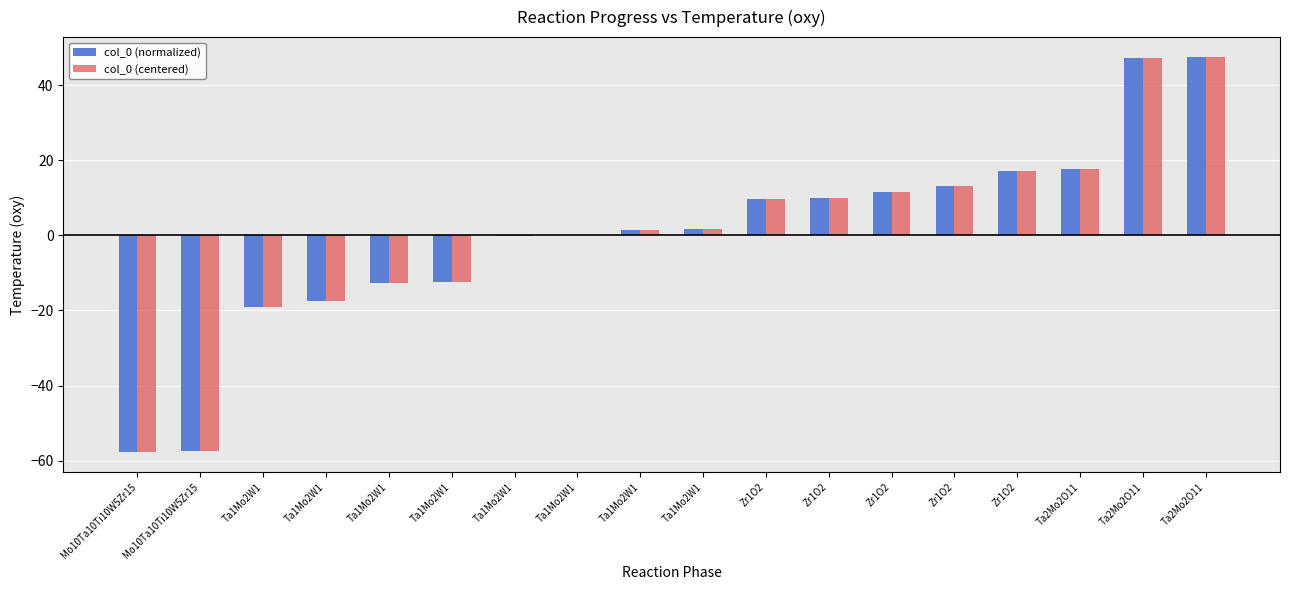

At which category is the sum across all series the highest?

Ta2Mo2O11